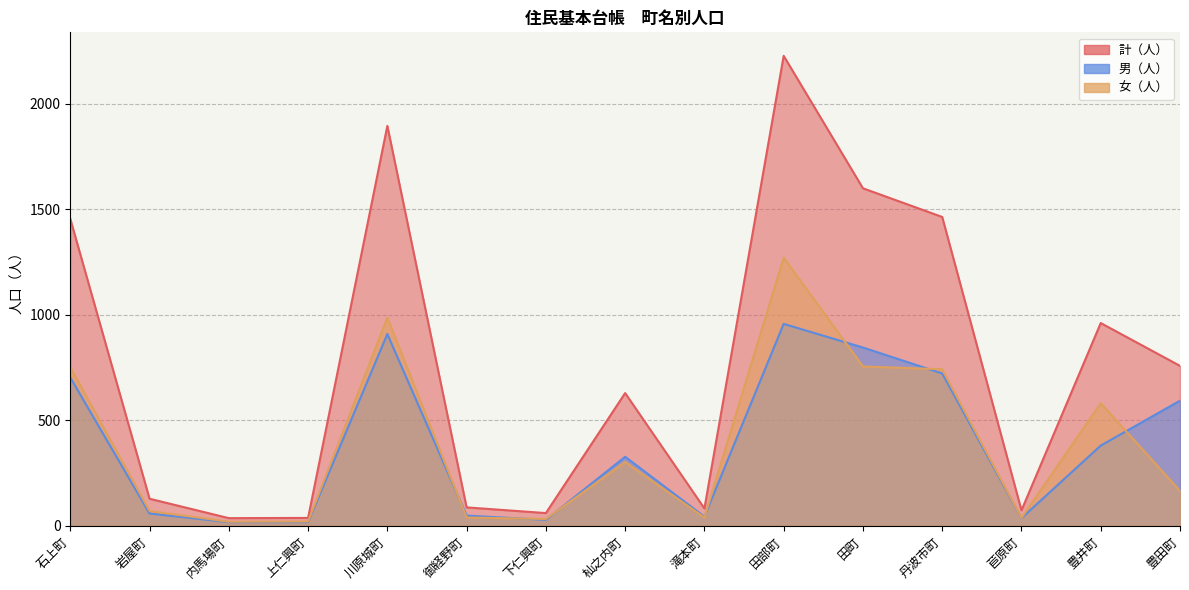

How many data points in 計（人） are less than 629?

7